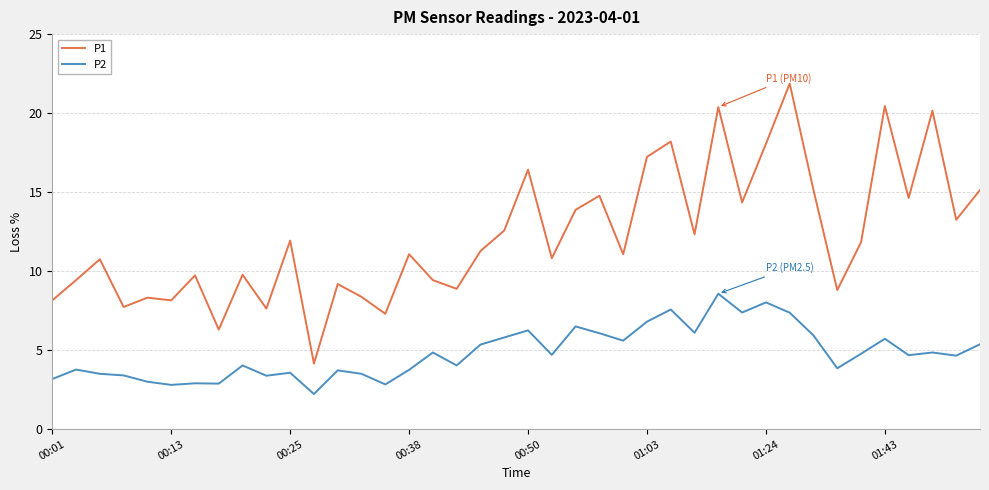

What is the greatest value displayed?

21.9